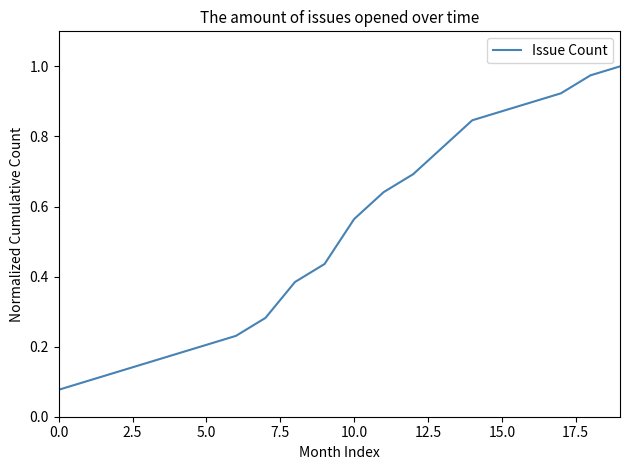

Does the chart display data point markers on the line(s)?

No